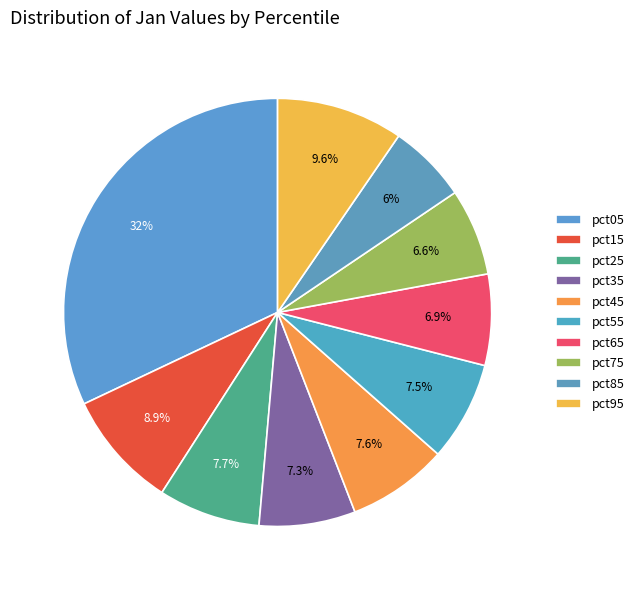

How many slices are in this pie chart?

10